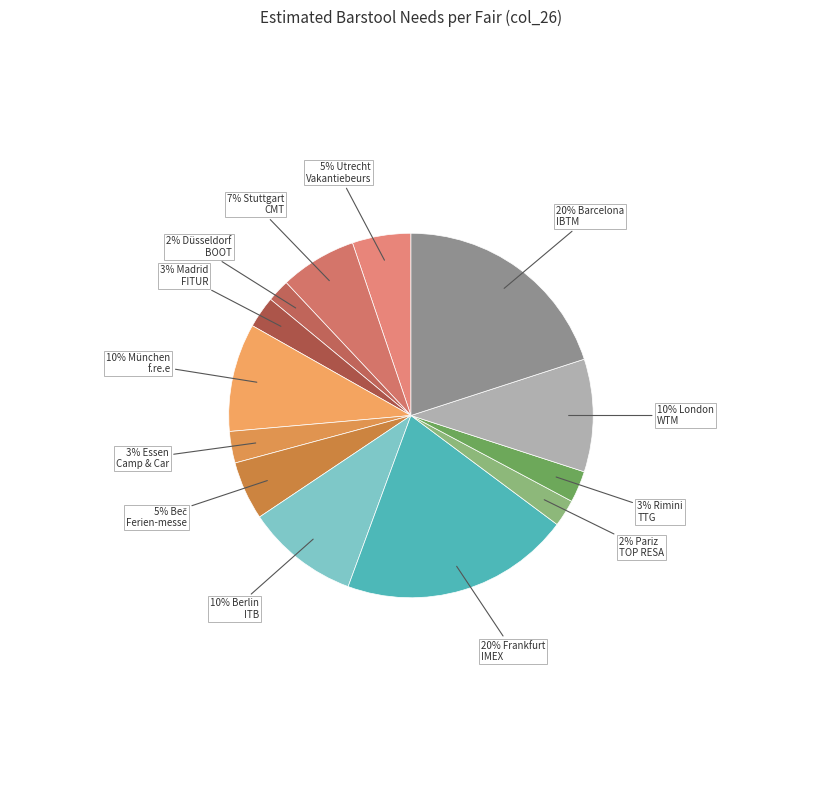

Which slice is the smallest?

Düsseldorf
BOOT